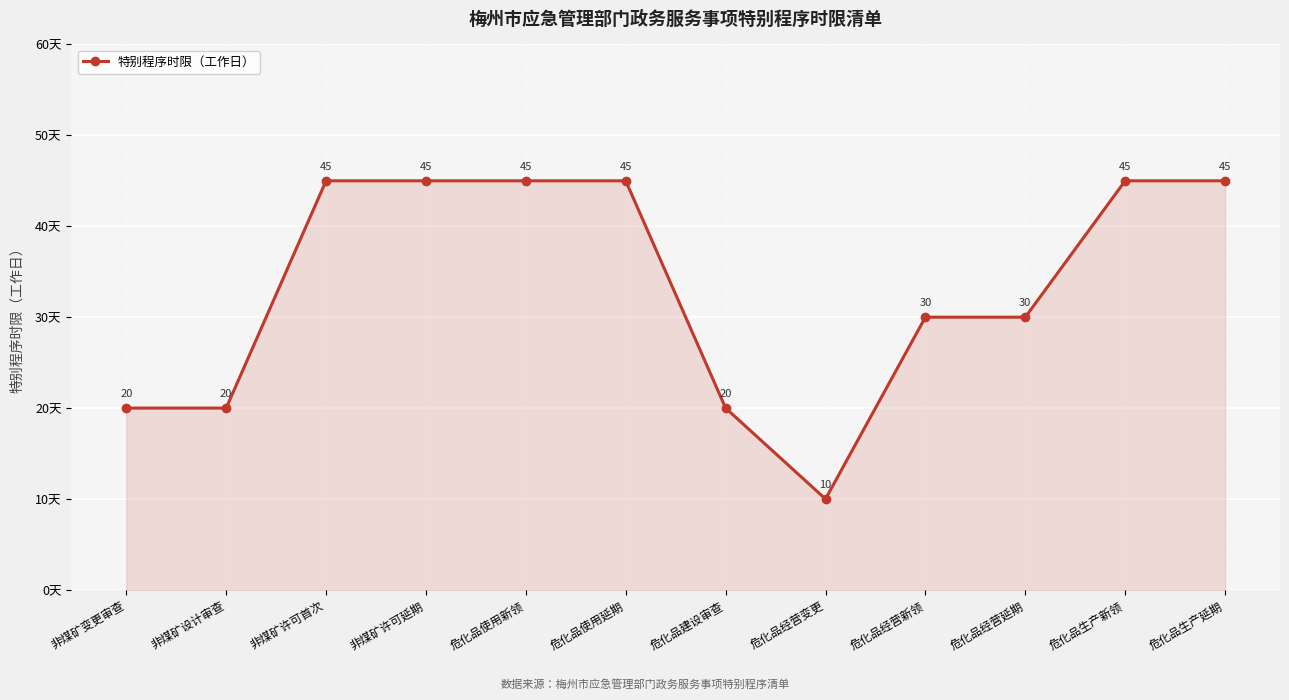

What is the smallest value displayed?

10